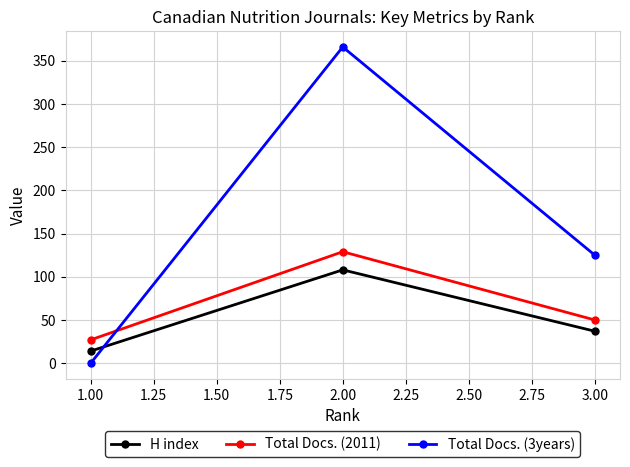

How many series are shown in this chart?

3